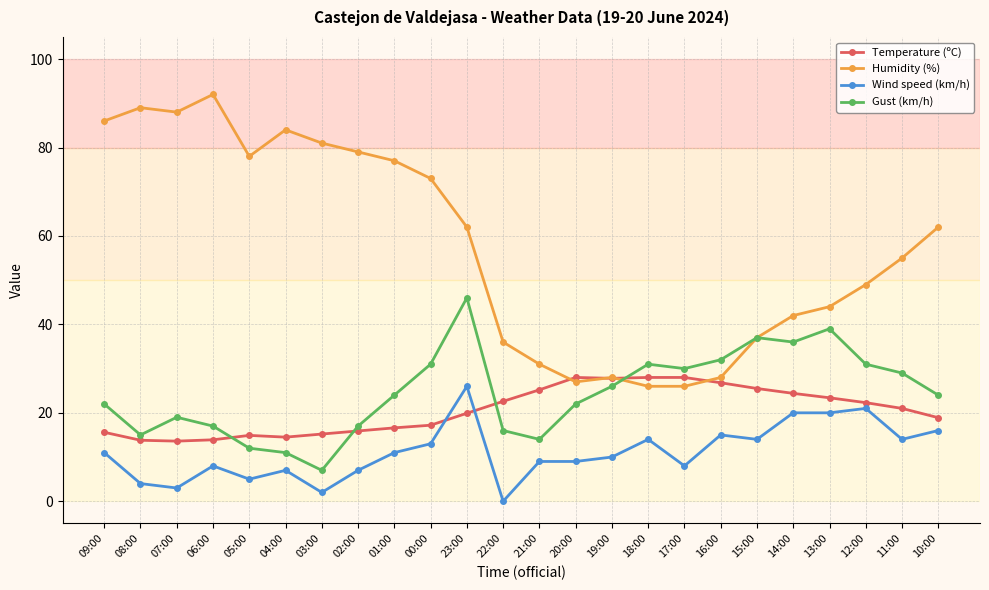

At 07:00, list the series in order from largest to smallest.

Humidity (%), Gust (km/h), Temperature (ºC), Wind speed (km/h)